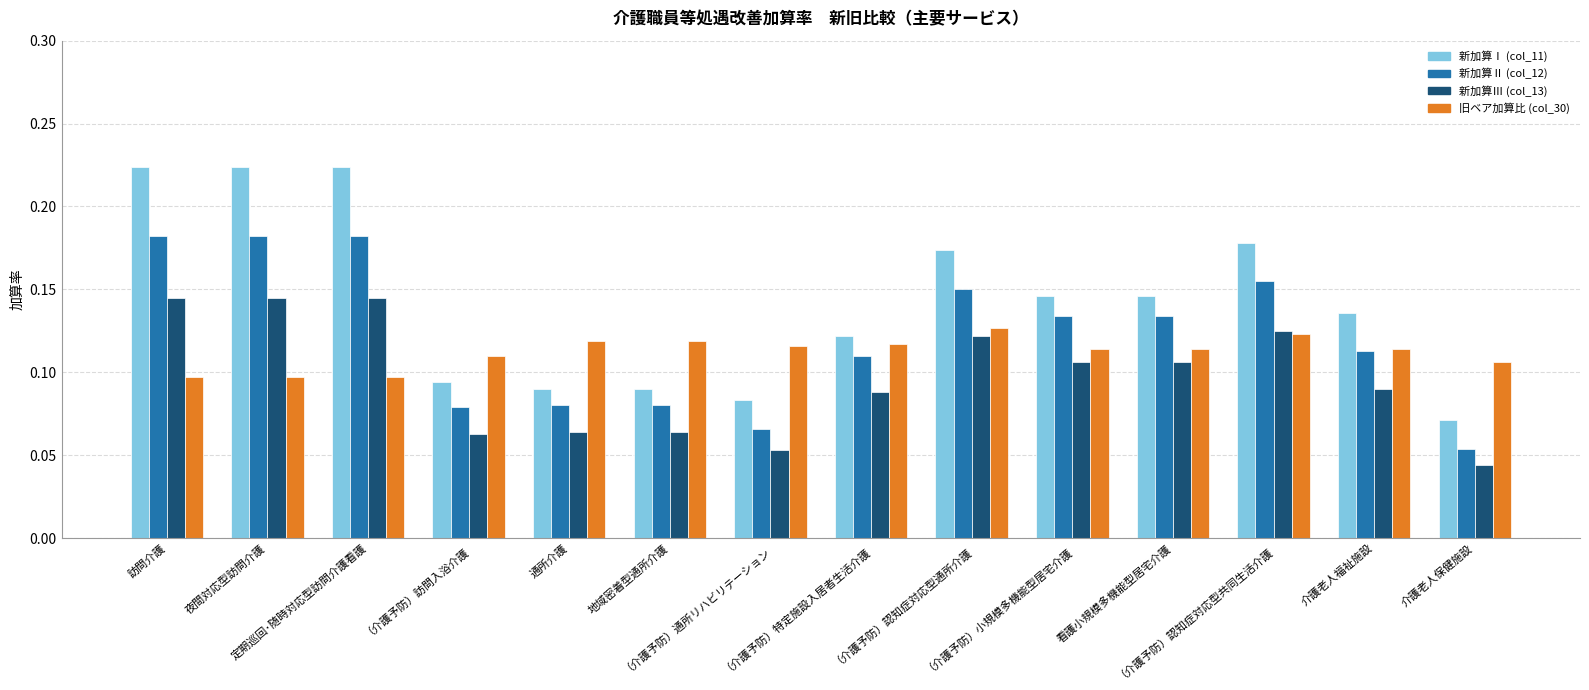

How many 新加算Ⅲ (col_13) values are between 0 and 1?

14